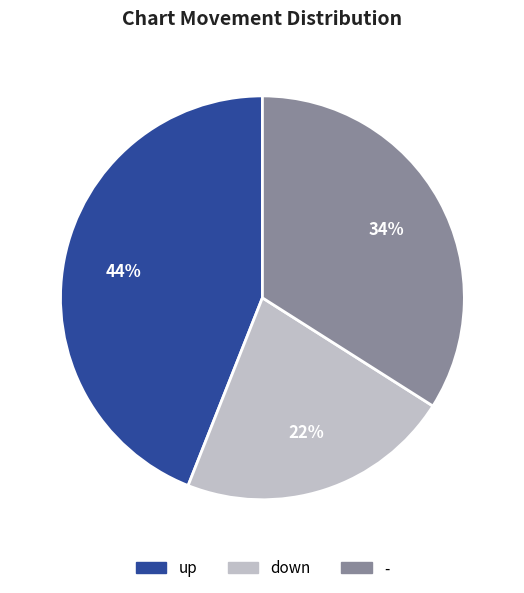

To the nearest percent, what portion does down represent?

22%